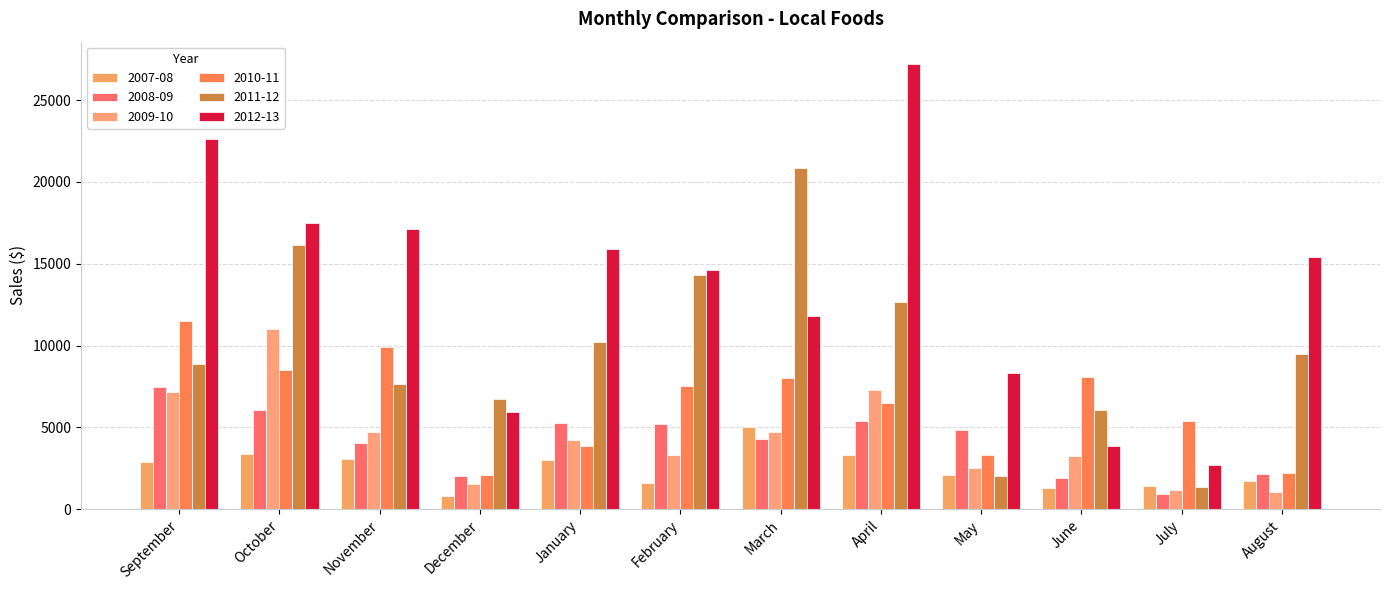

How many bars are there in total?

72